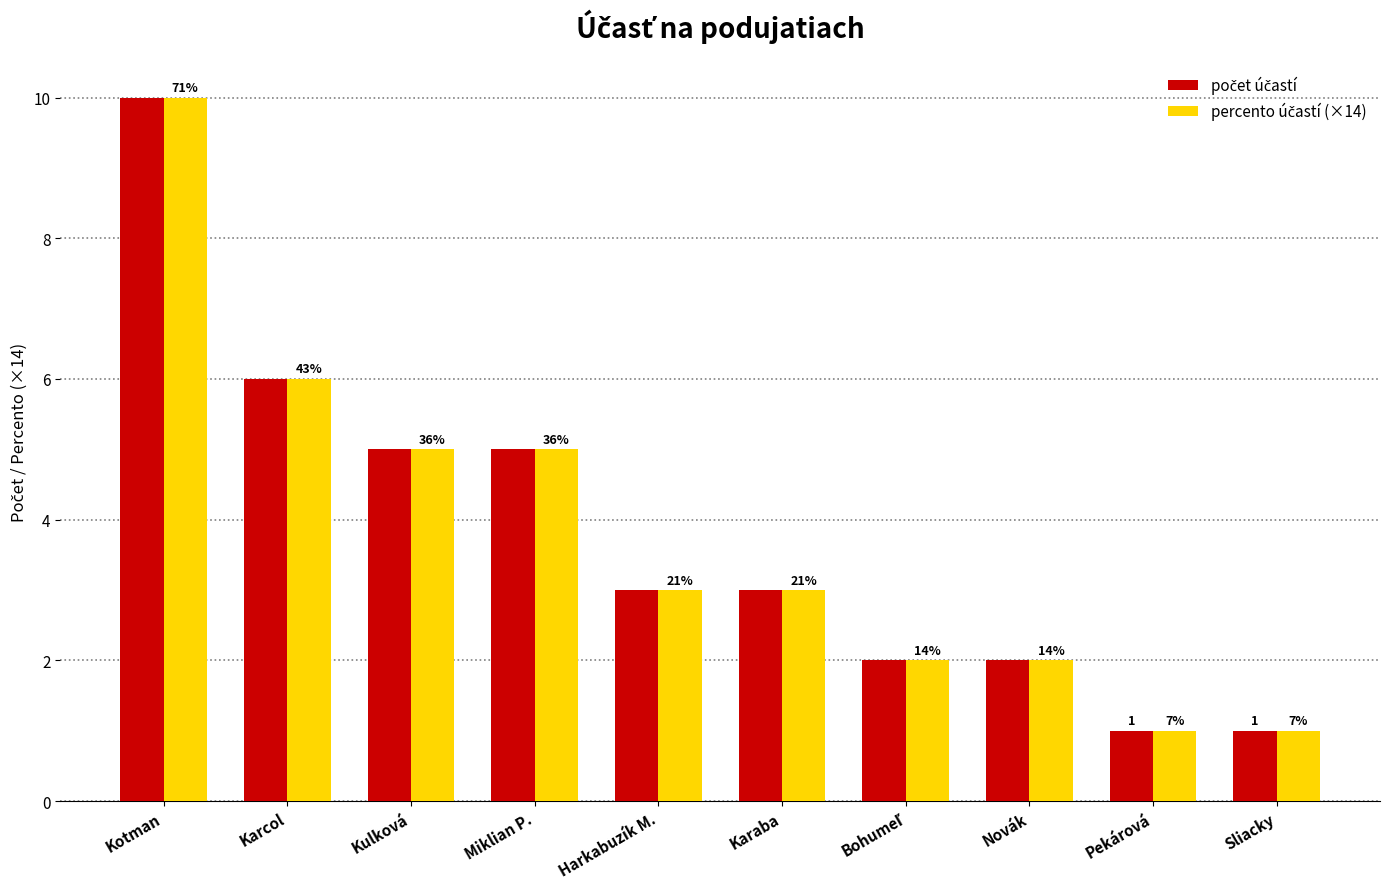

What is the label of the 6th bar from the left?

Karaba